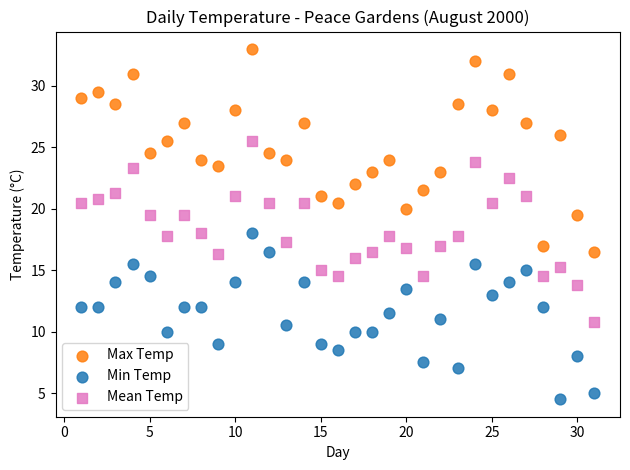

Across all data points, what is the range of Y values (max minus min)?

28.5